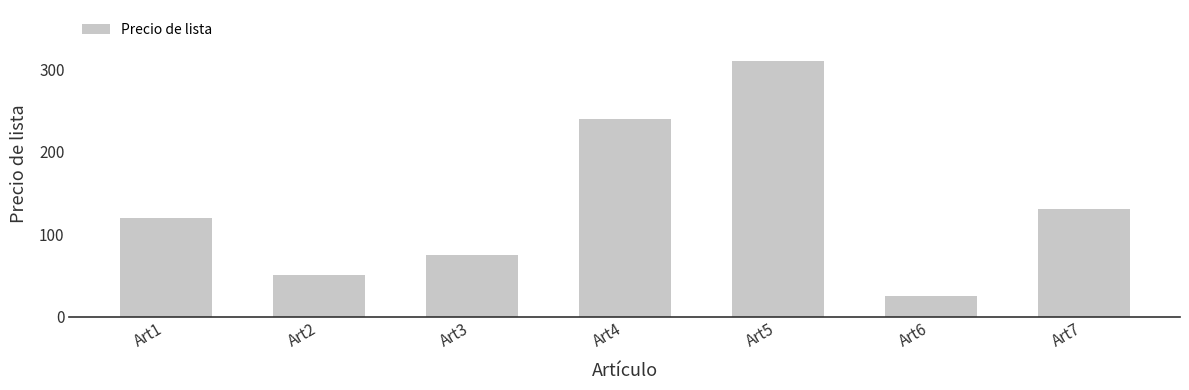

What is the change in value from Art2 to Art5?

+260